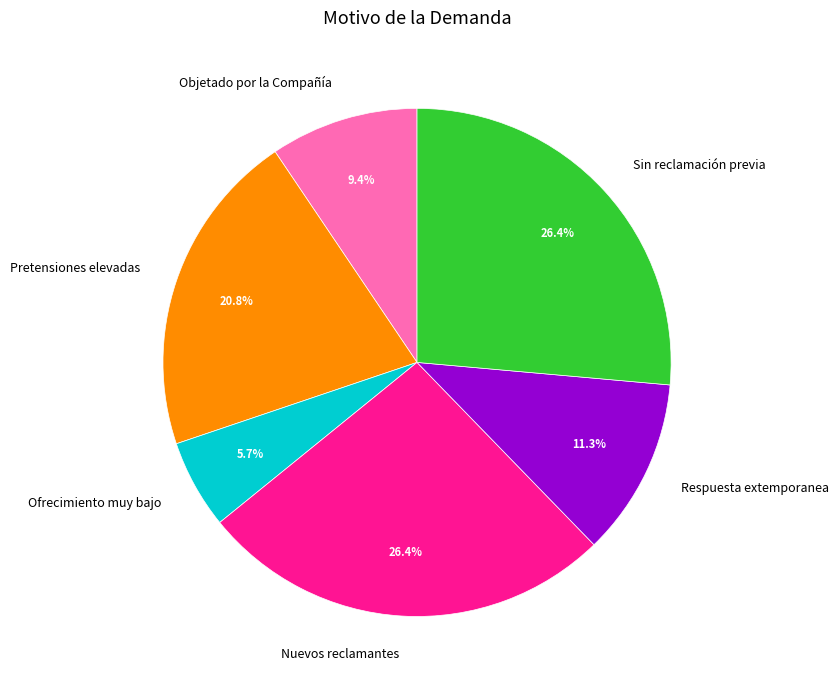

Does Ofrecimiento muy bajo represent more than half of the total?

No